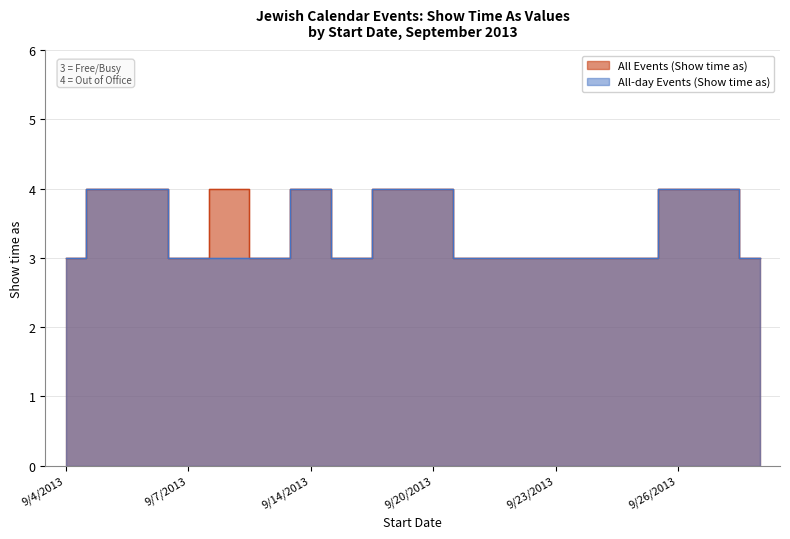

Rank the series by their maximum value, from highest to lowest.

All Events (Show time as), All-day Events (Show time as)